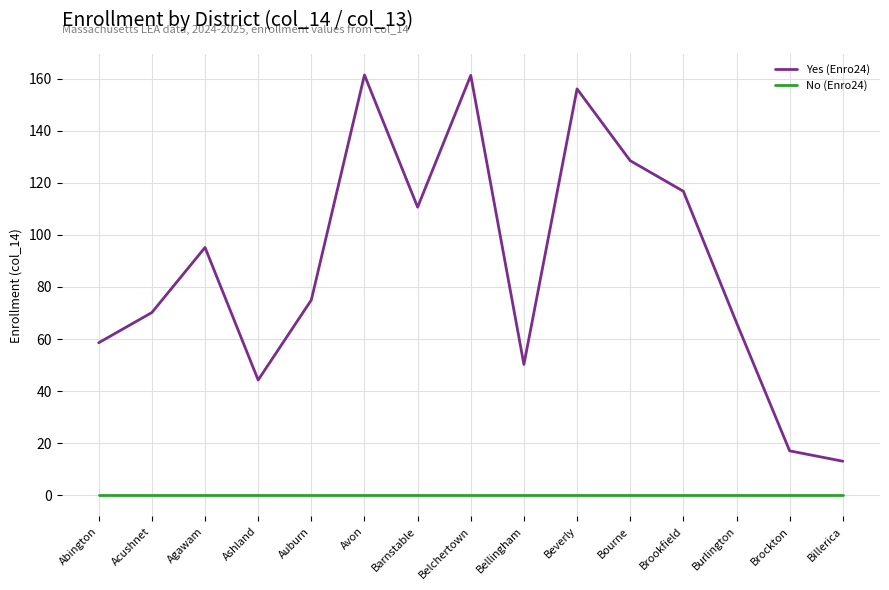

List the series in order of their overall mean, highest first.

Yes (Enro24), No (Enro24)